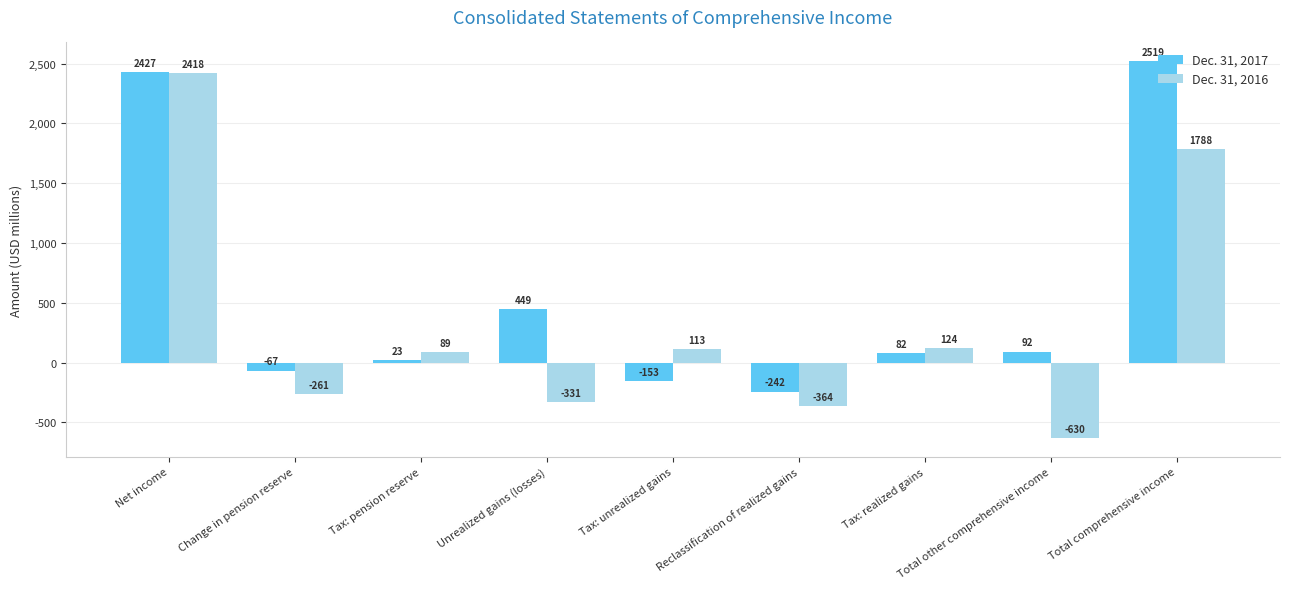

Rank the categories by Dec. 31, 2016 value from lowest to highest.

Total other comprehensive income, Reclassification of realized gains, Unrealized gains (losses), Change in pension reserve, Tax: pension reserve, Tax: unrealized gains, Tax: realized gains, Total comprehensive income, Net income